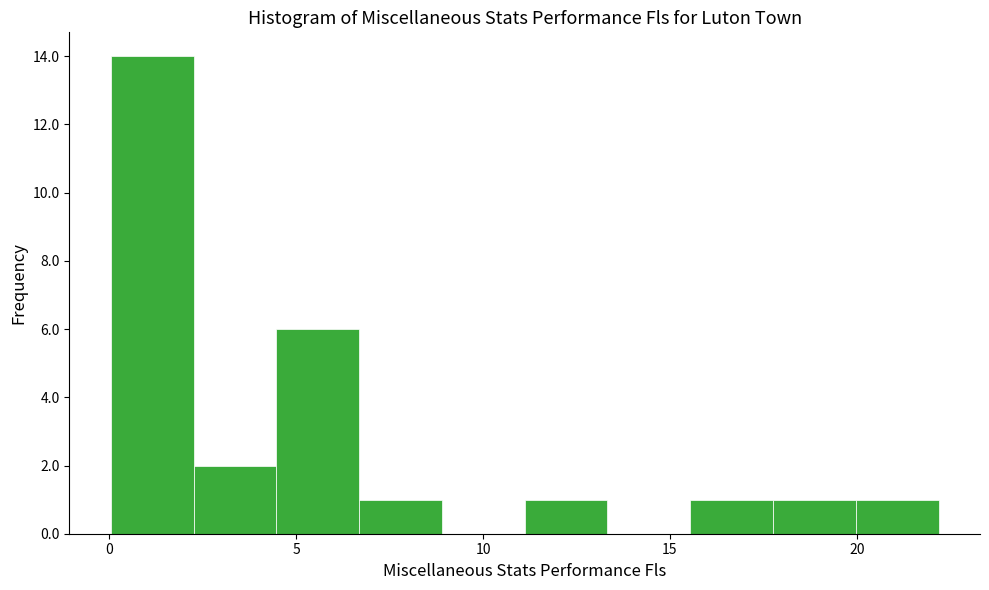

Over which range of the x-axis is the bar tallest?

0.0 to 2.5